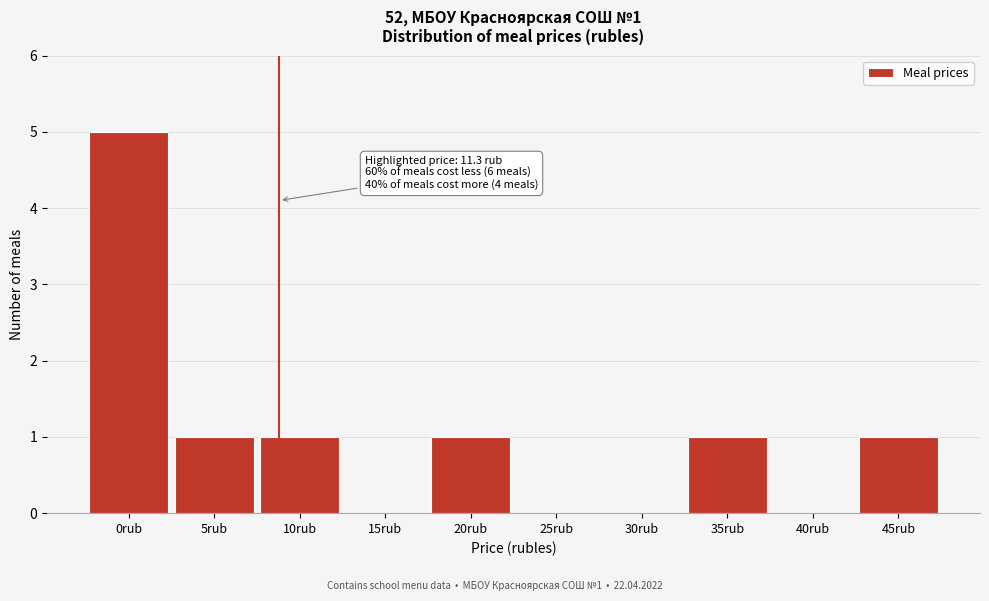

Reading right to left, what are all the values shown in this chart?

45rub=1	40rub=0	35rub=1	30rub=0	25rub=0	20rub=1	15rub=0	10rub=1	5rub=1	0rub=5